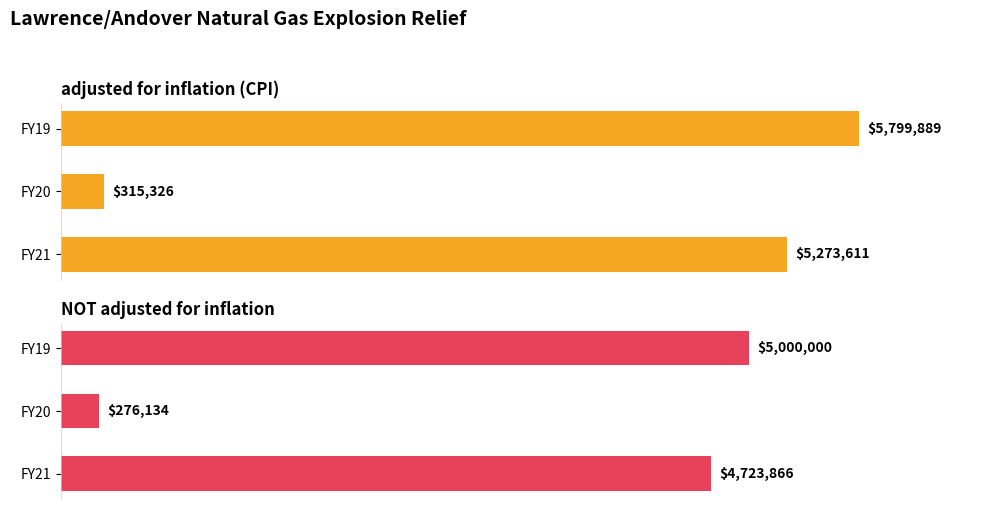

Between 1 and 2, which series saw the biggest shift?

adjusted for inflation (CPI)